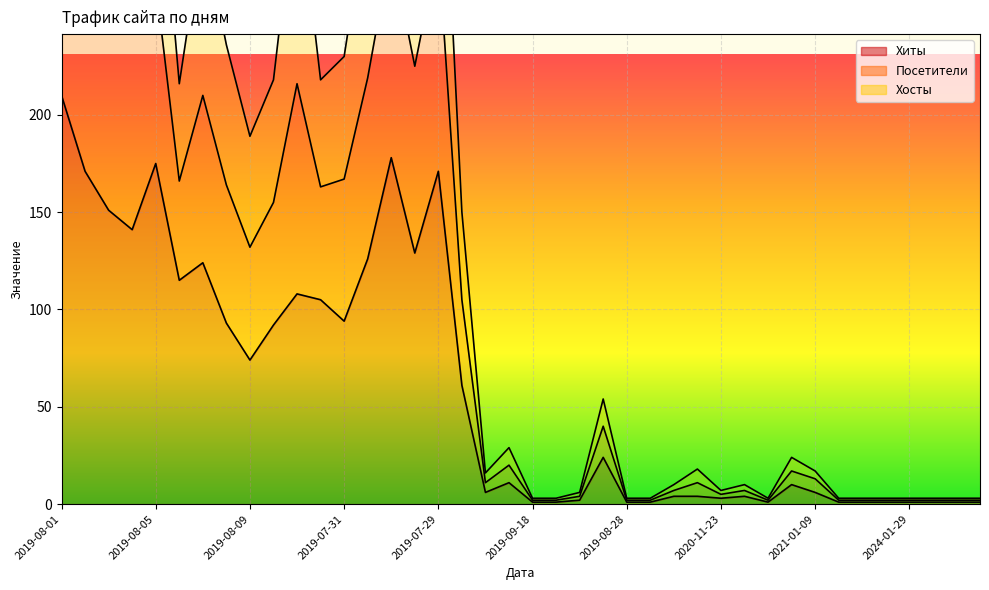

Which category has the highest value in the Хиты series?

2019-08-01